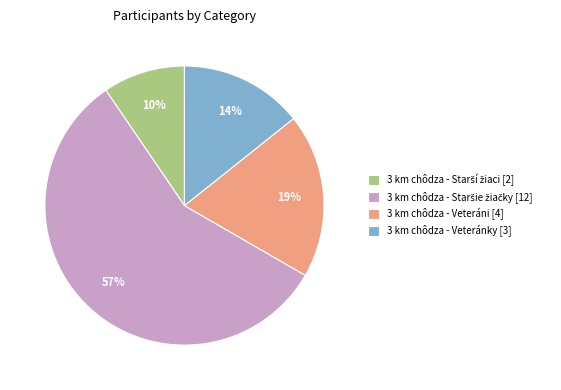

Does any single category account for the majority?

Yes